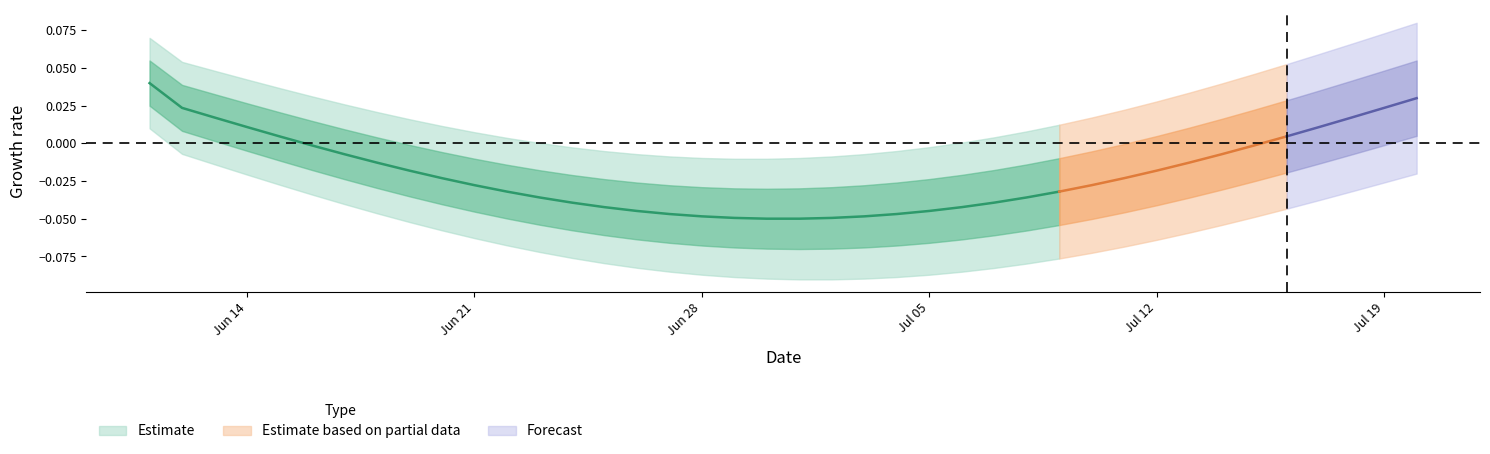

What position from the left is 2021-07-14?

34